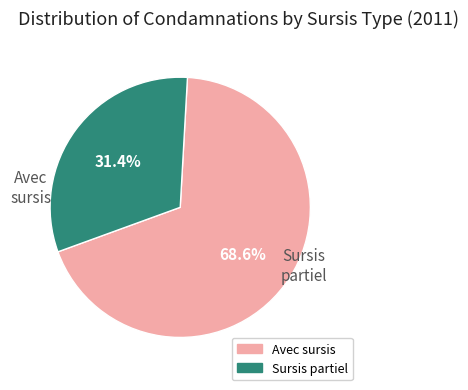

How many segments does this pie chart have?

2